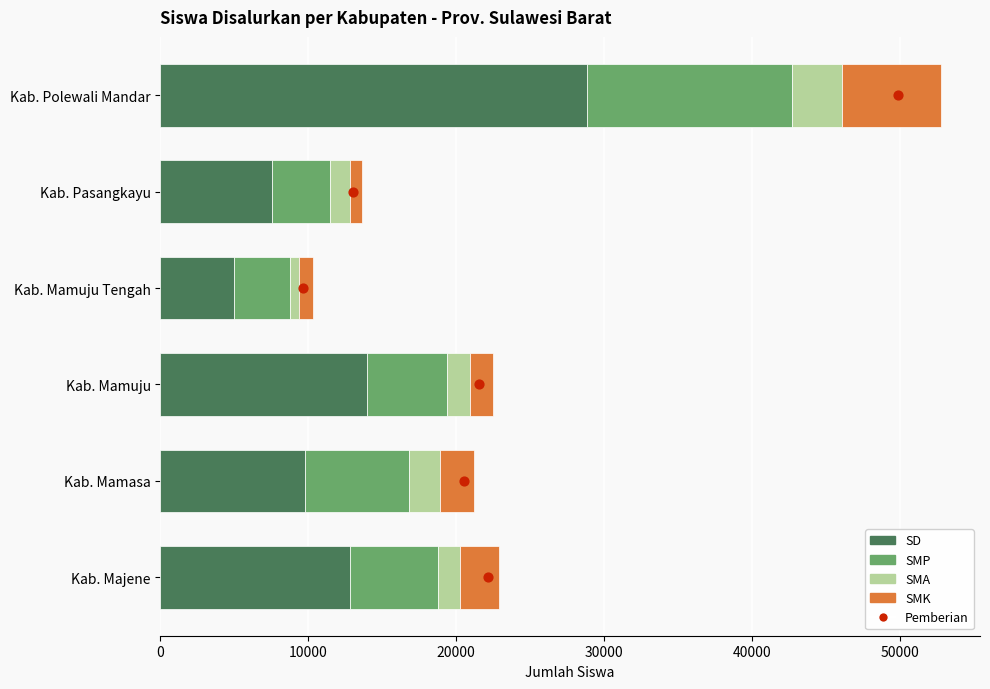

At how many categories does at least one series exceed 8905?

4